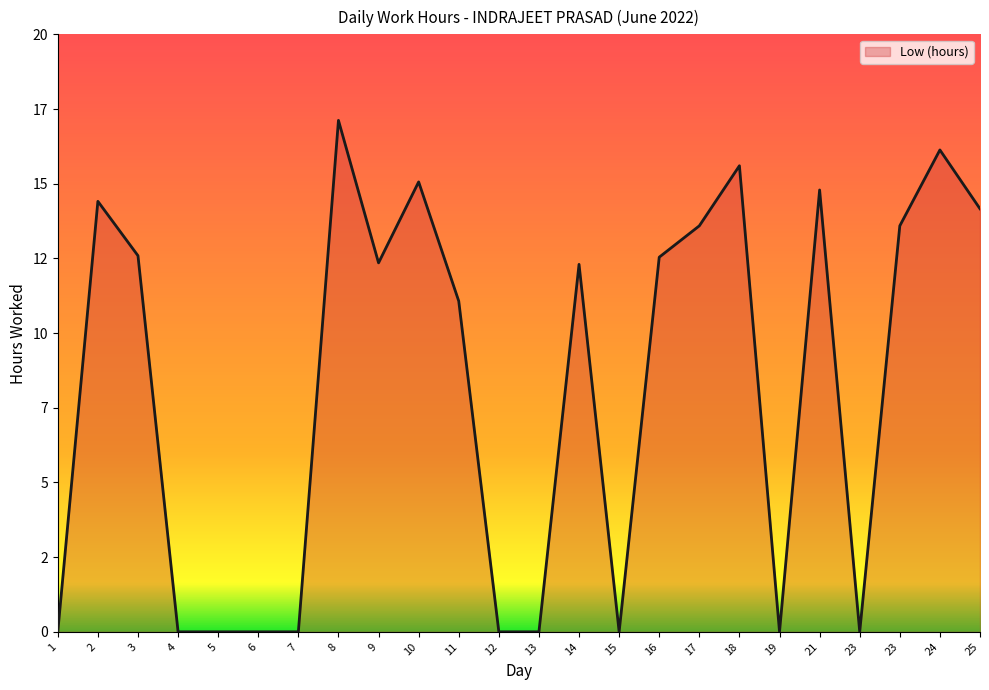

Does the chart display data point markers on the line(s)?

No